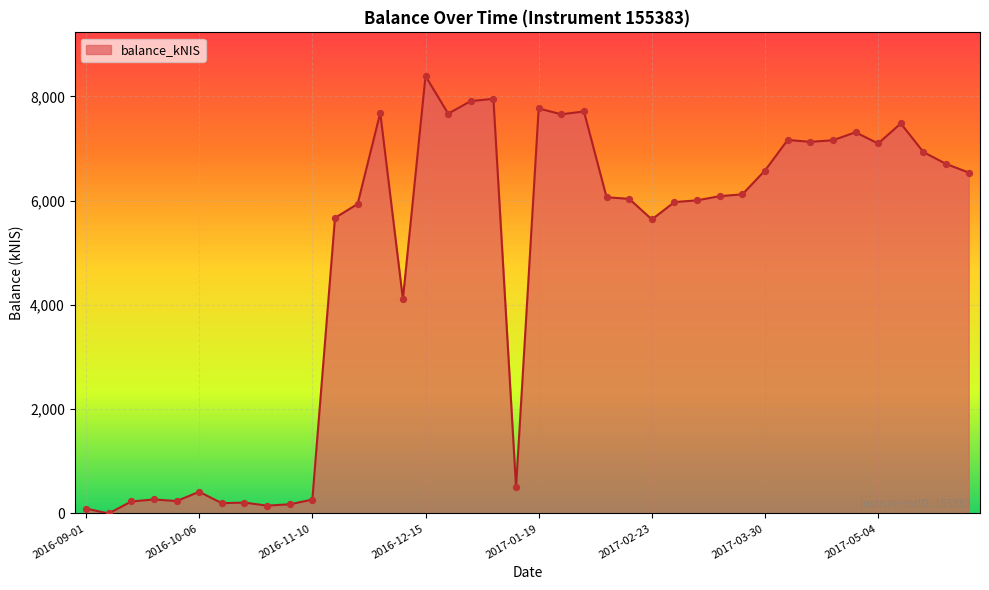

What is the maximum value shown in the chart?

8388.6